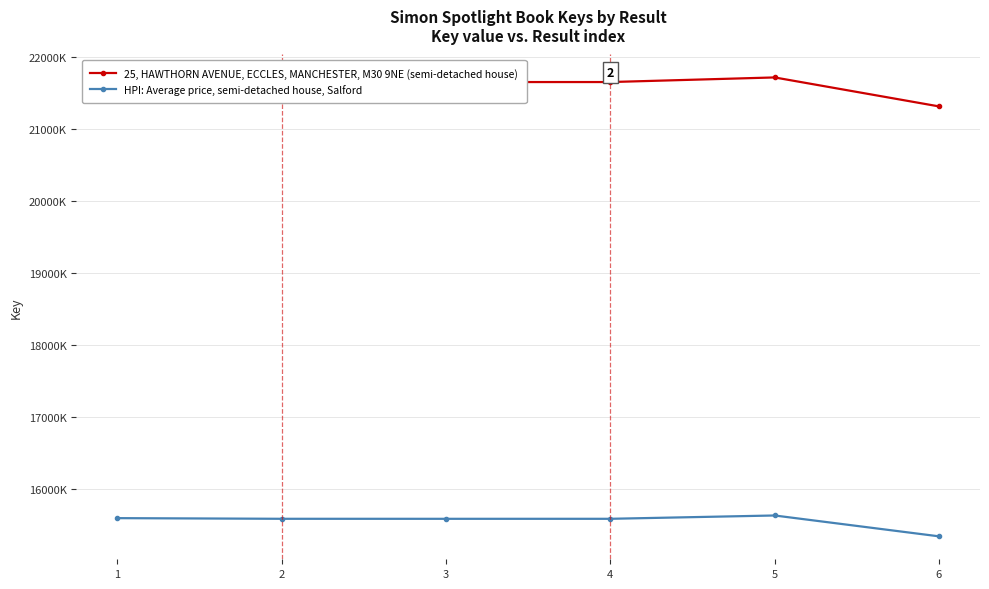

At how many categories does at least one series exceed 168889693?

6